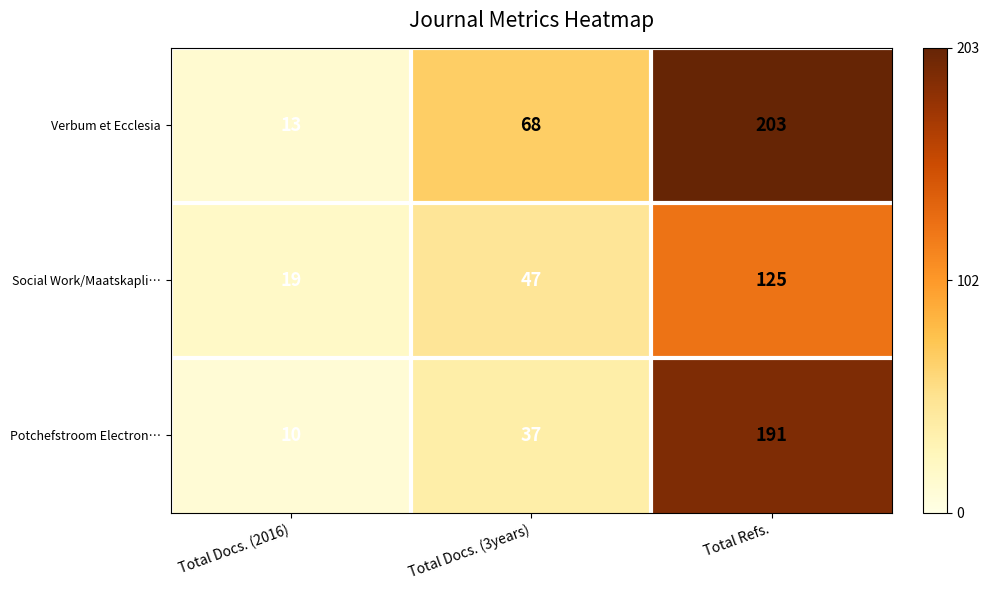

What is the difference between the Potchefstroom Electron… values at Total Refs. and Total Docs. (2016)?

181